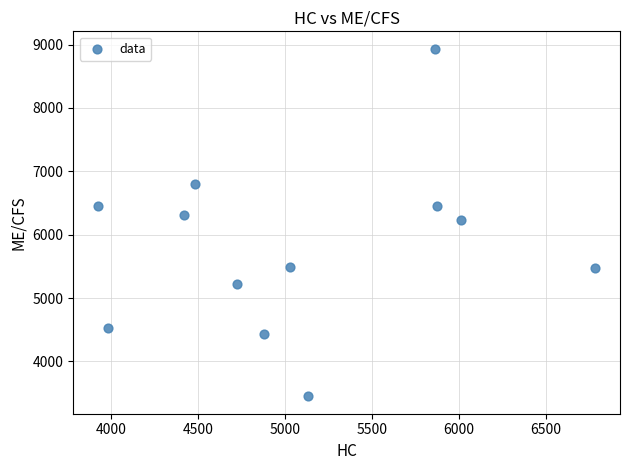

What is the average X value?

5092